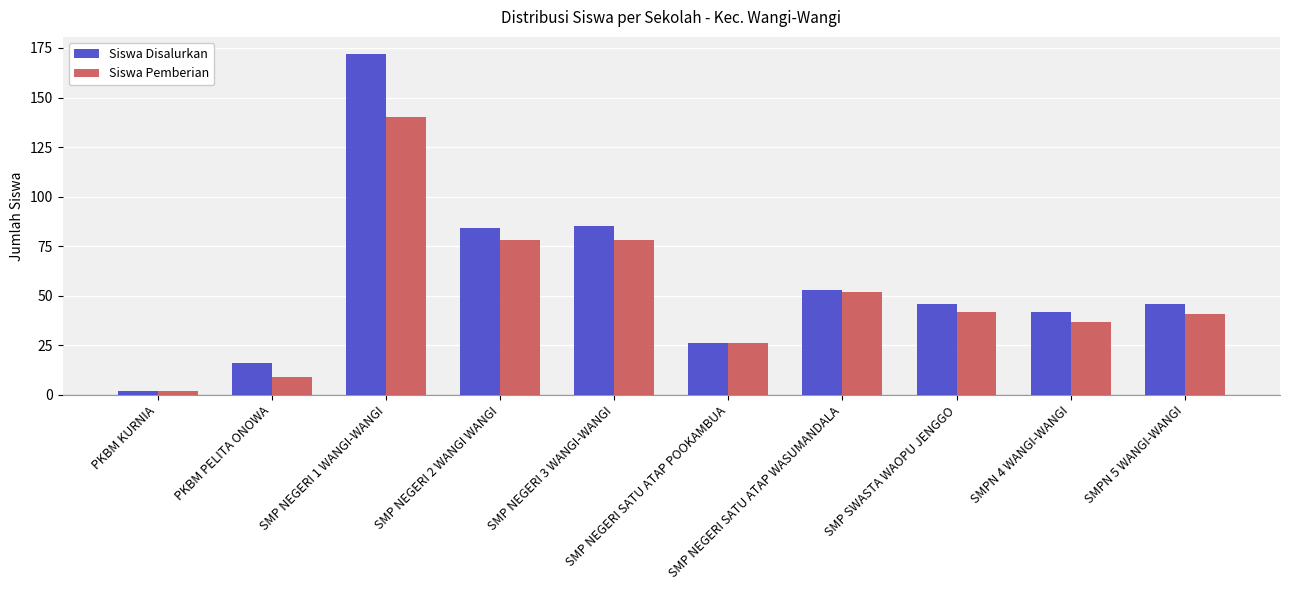

How many data points does each series have?

10